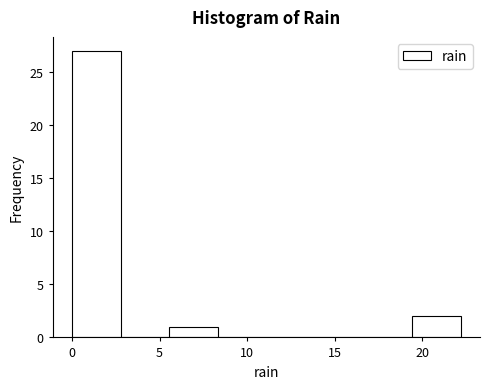

What is the height of the bar covering 0.0 to 3.0 on the x-axis? Neither the bar edges nor the heights are printed on the chart, so give them approximately, as read against the axes.

27